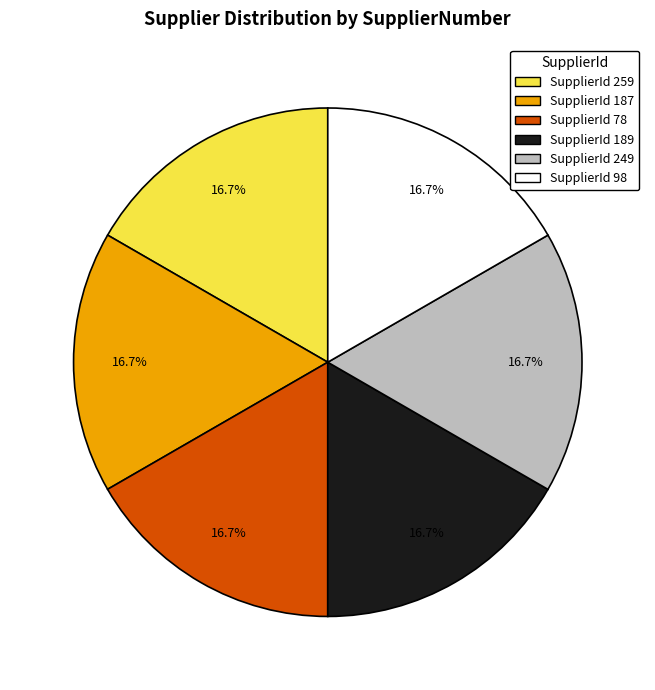

Is there a majority slice in this chart?

No